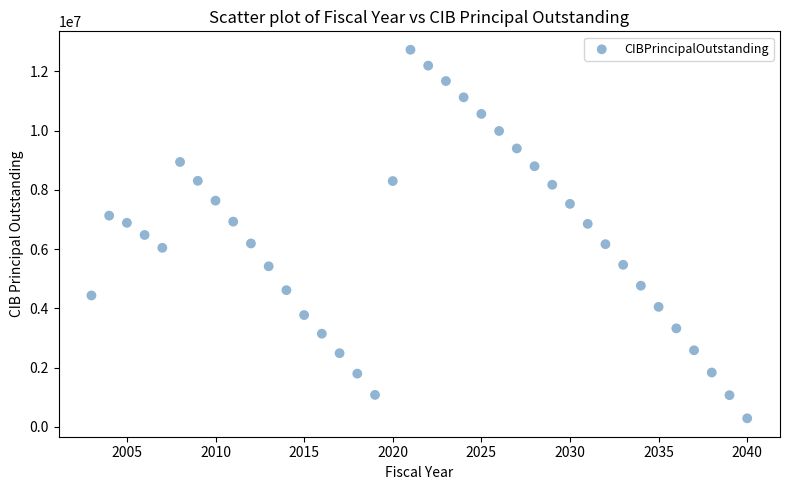

What is the range of X values (max minus min)?

37